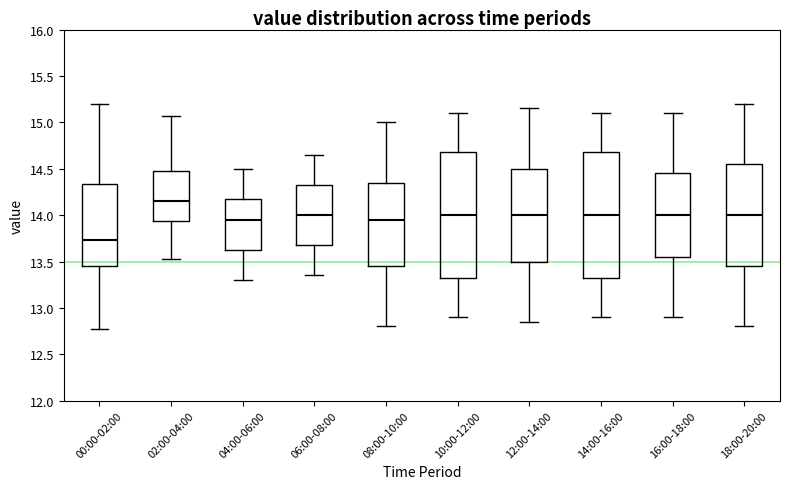

Where does the median line of the box for 12:00-14:00 sit on the y-axis? The values are not printed on the chart, so give them approximately, as read against the axis.

14.00